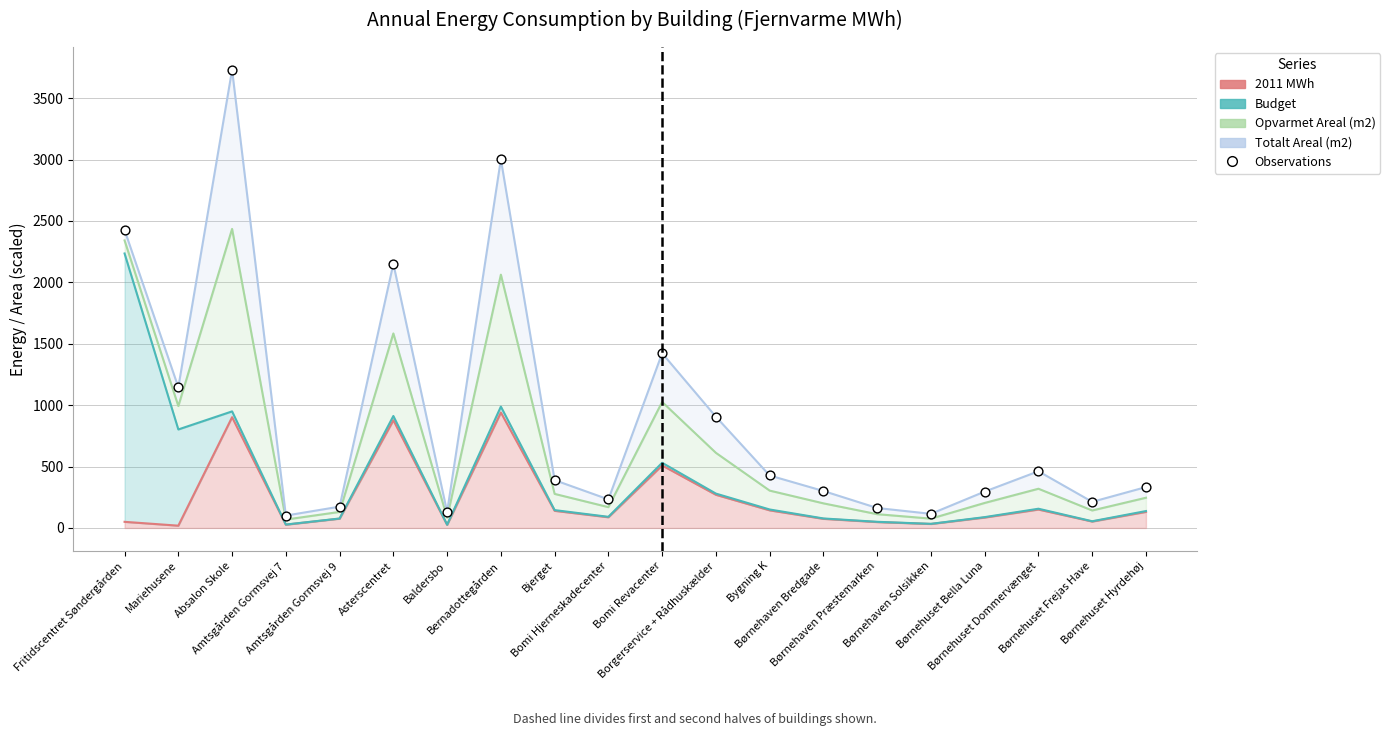

Approximately how many times larger is the value at Baldersbo compared to Børnehaven Bredgade?

0.4